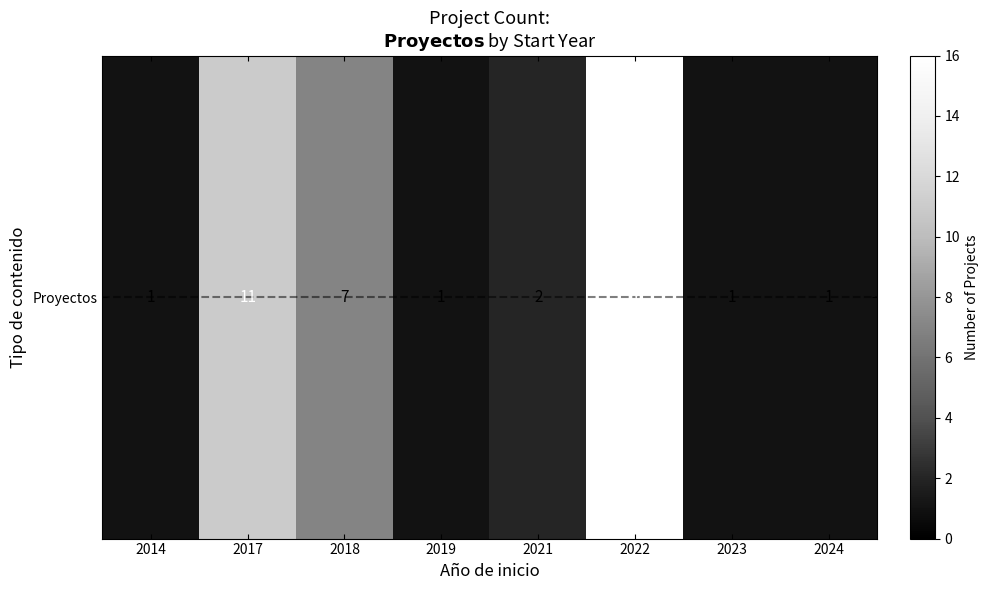

What is the difference between the maximum and minimum values?

15